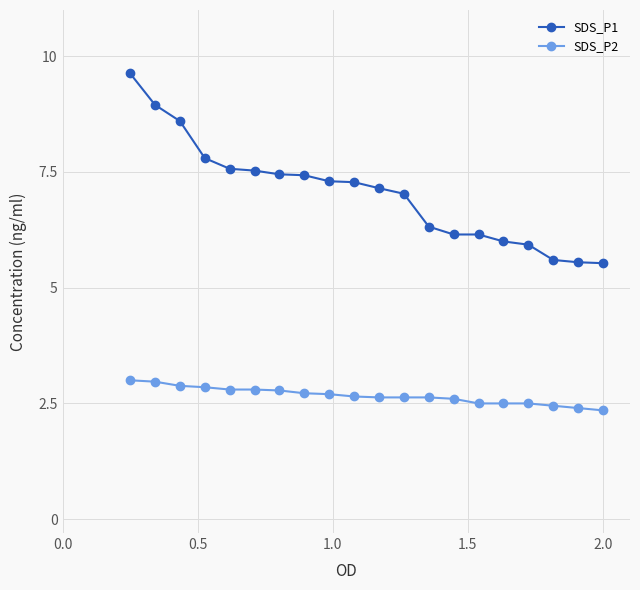

What is the value of the SDS_P1 point at the 8th from the left?

7.4